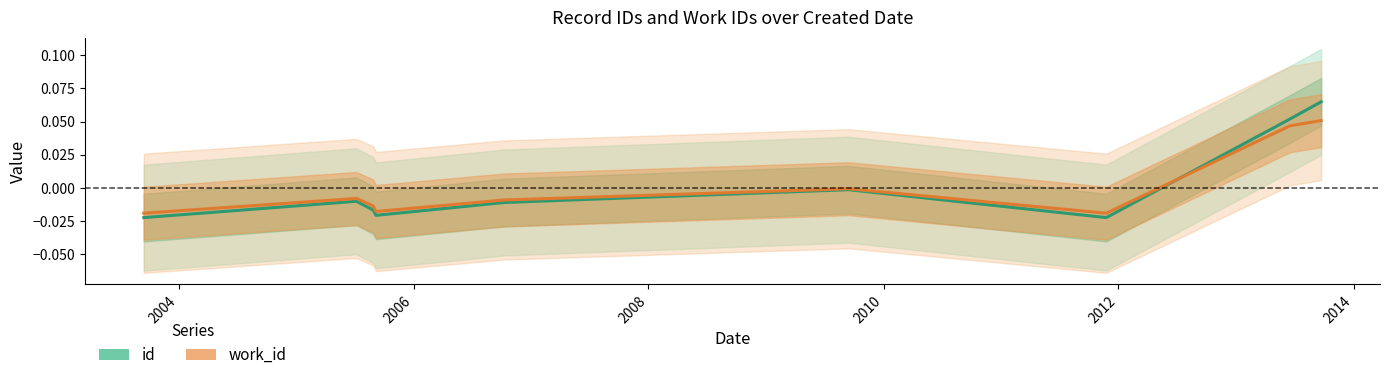

At 2012, list the series in order from smallest to largest.

id, work_id